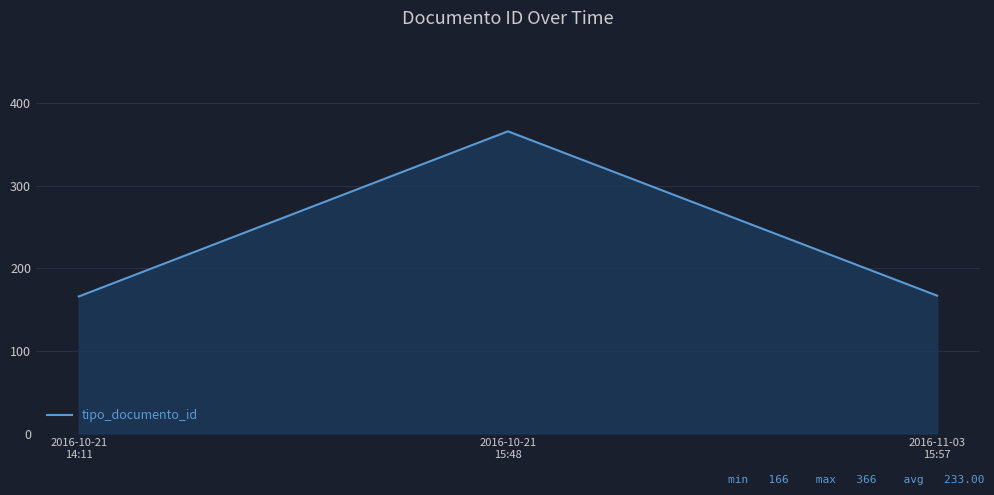

How many series are shown in this chart?

1